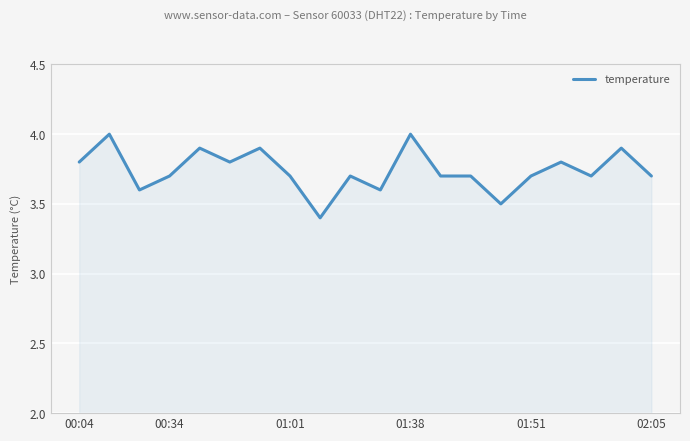

Count the number of categories in the chart.

20